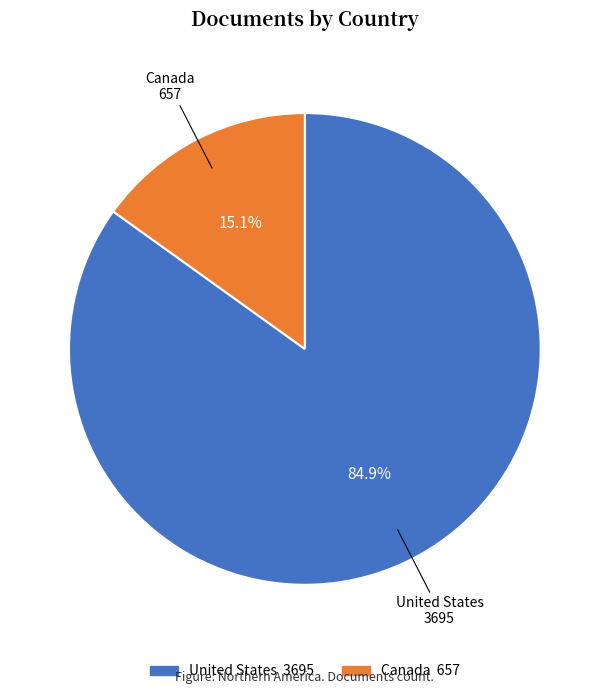

Does any single category account for the majority?

Yes